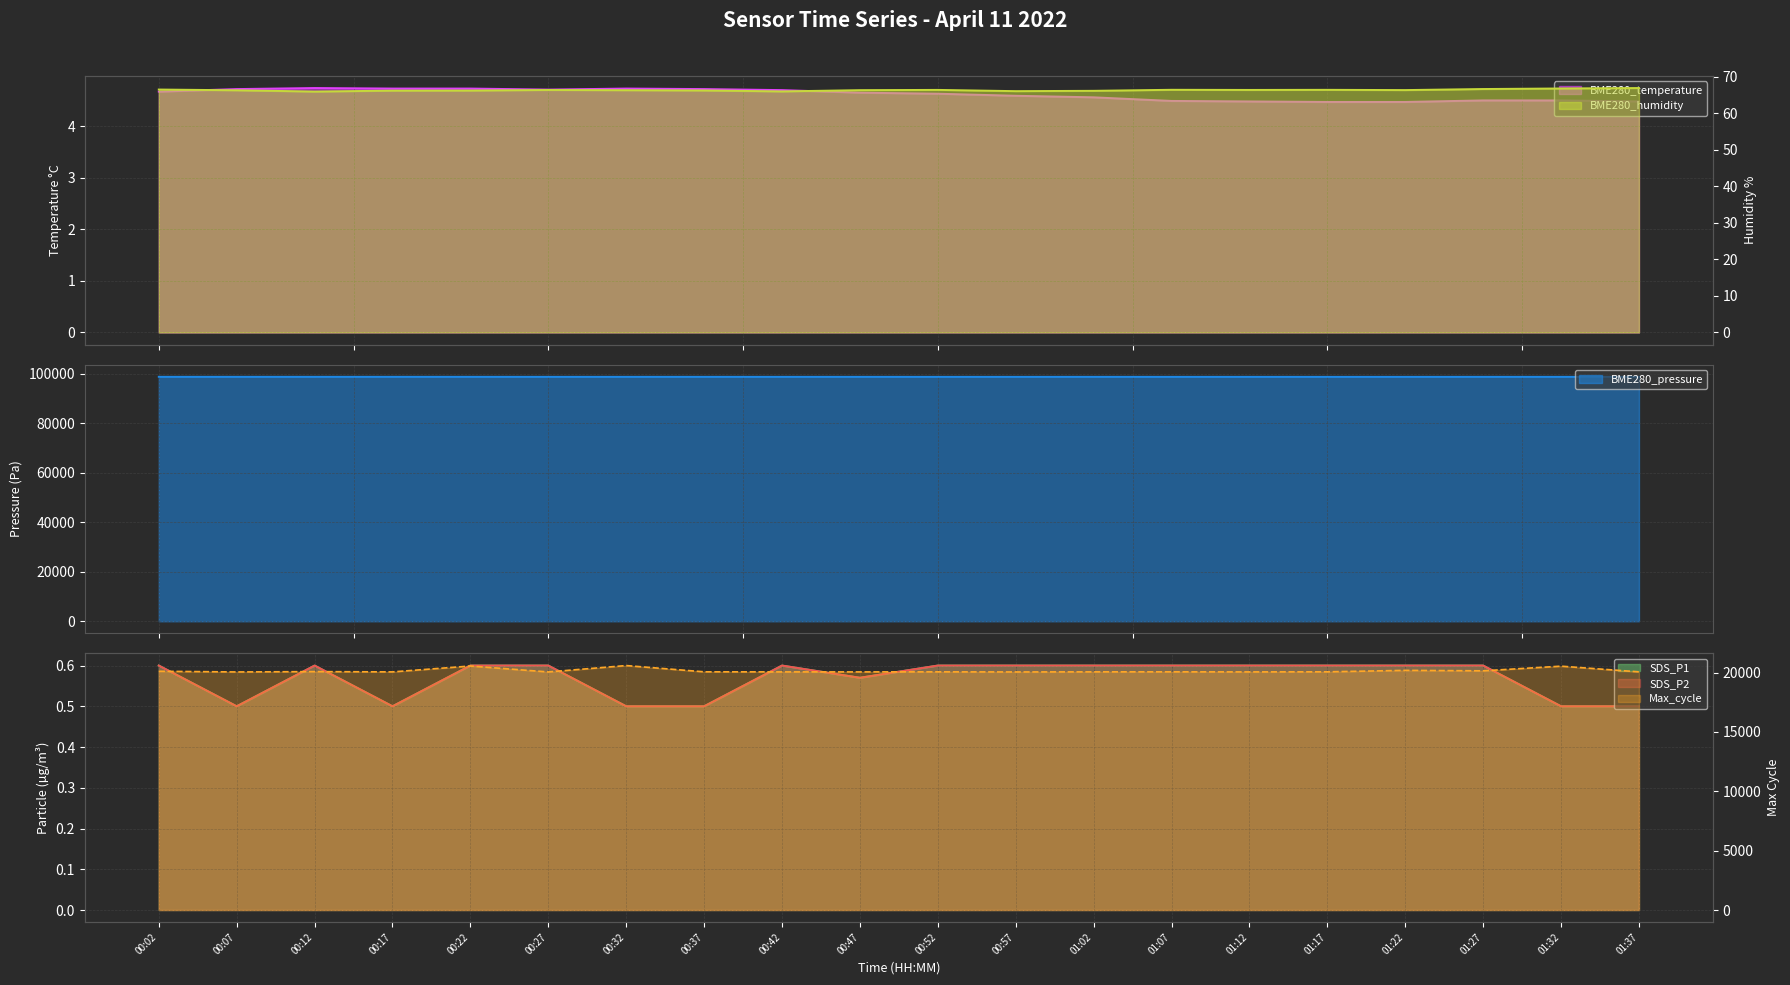

Read the Max_cycle value at 00:47.

20054.0